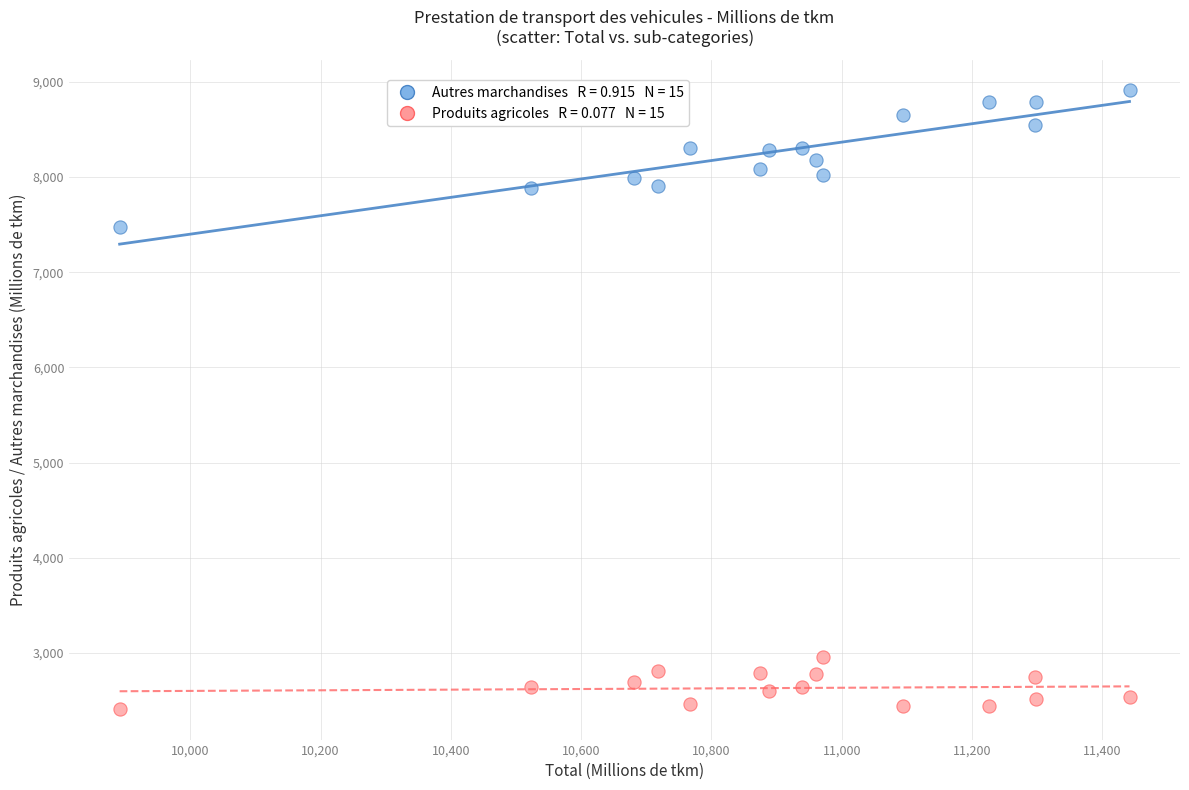

Across all series, what Y value is closest to 5661?

7477.8